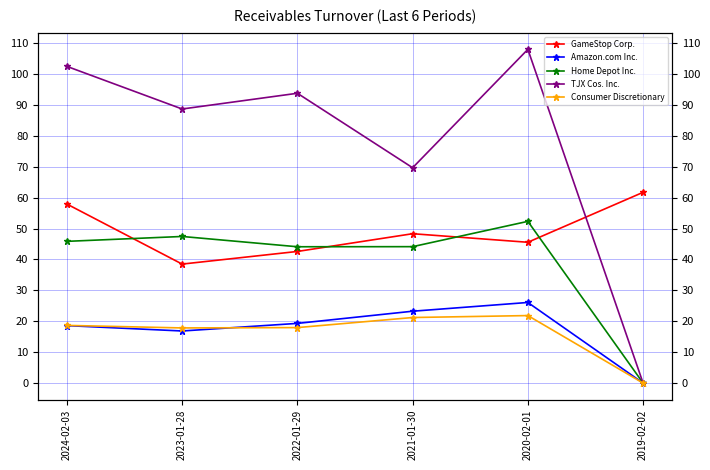

What is the difference between the second highest and minimum values in the TJX Cos. Inc. series?

102.5